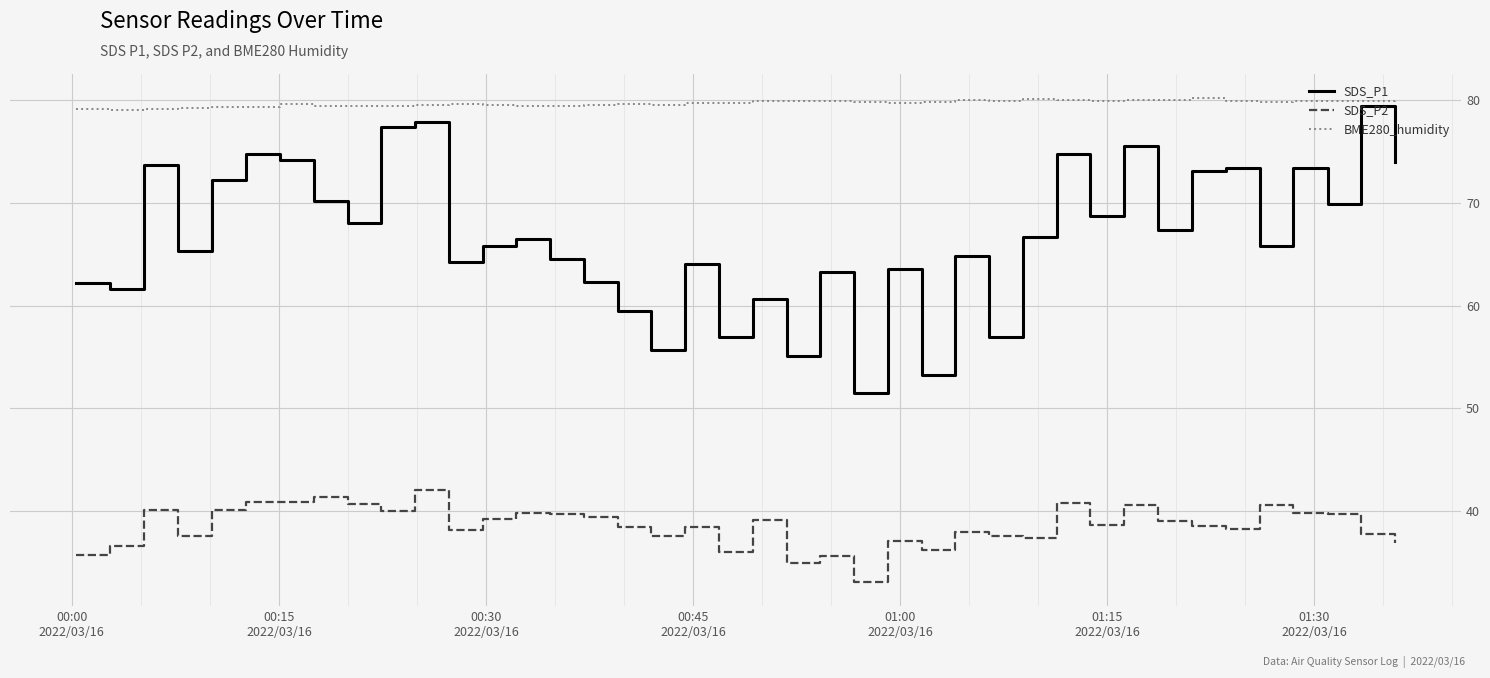

True or false: SDS_P1 and SDS_P2 cross at least once.

False